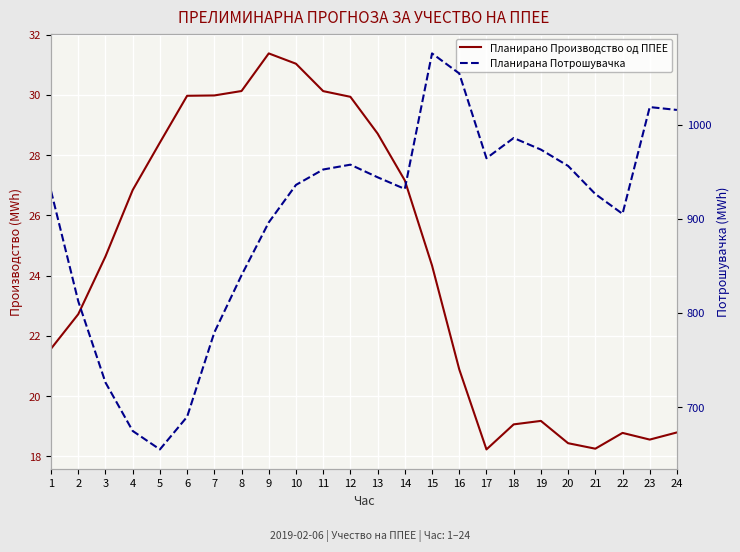

The Планирано Производство од ППЕЕ series shows 29.9 at 12. True or false?

True